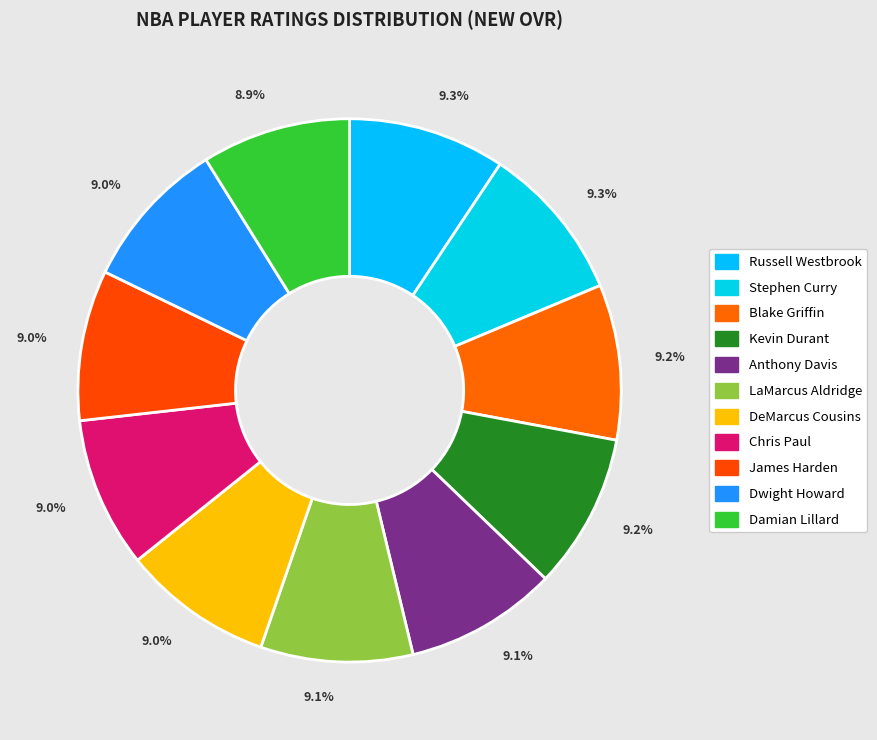

To the nearest percent, what percentage of the pie is Damian Lillard?

9%